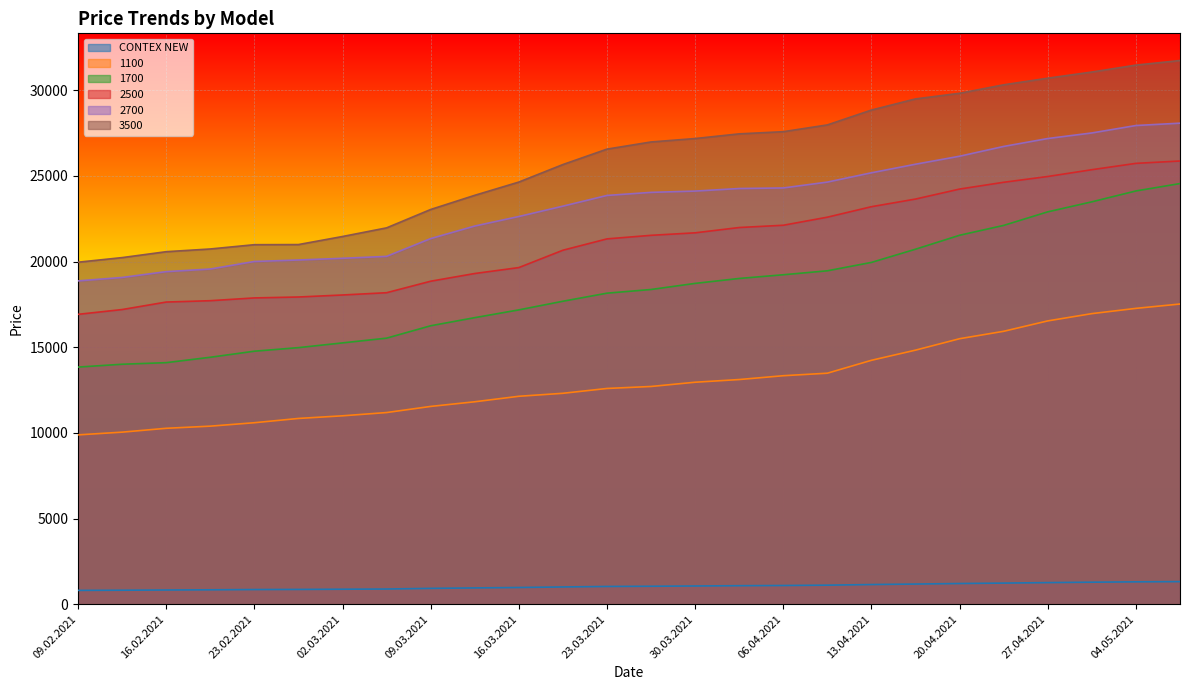

What is the value of the 3500 point at the 16th from the left?

27455